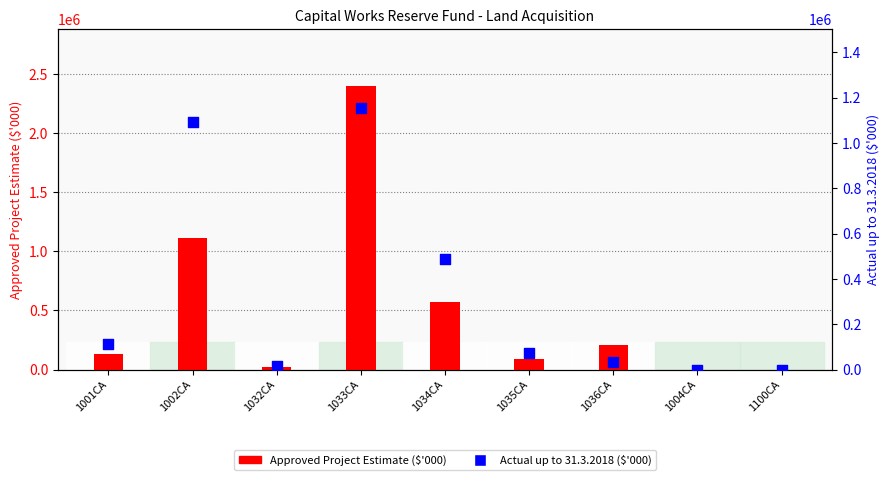

What is the total value across all series at 1036CA?

244233